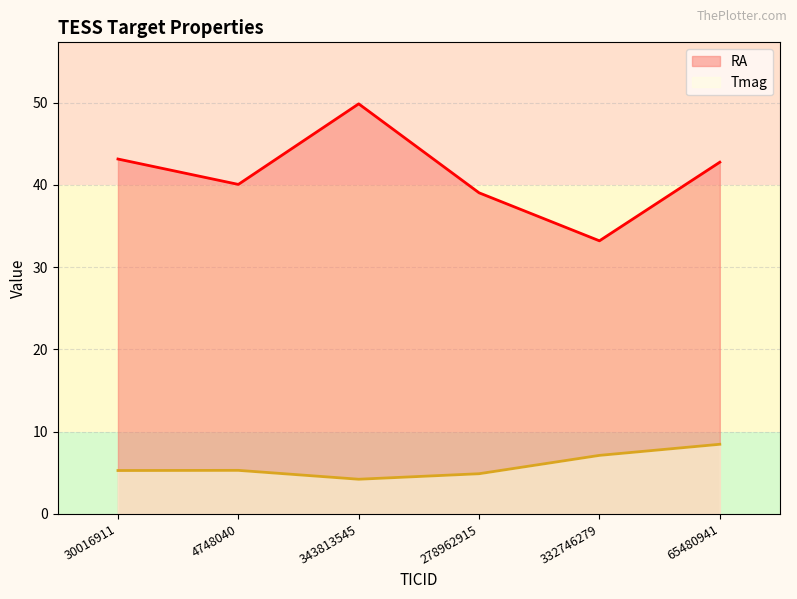

What is the average value of the Tmag series?

5.9